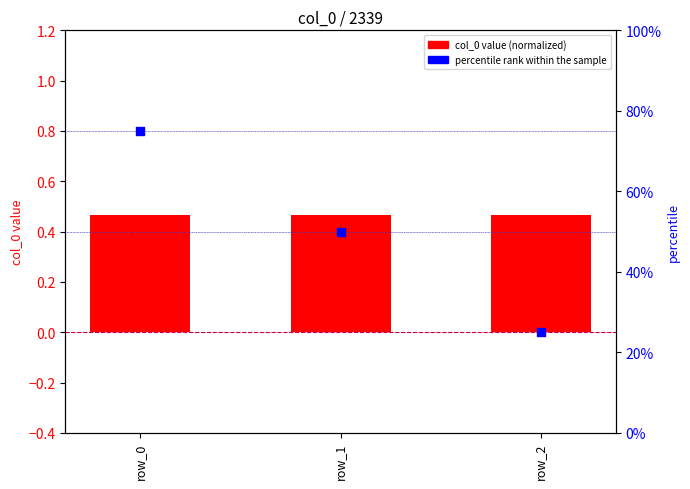

Which series reaches the minimum Y coordinate?

col_0 (normalized)